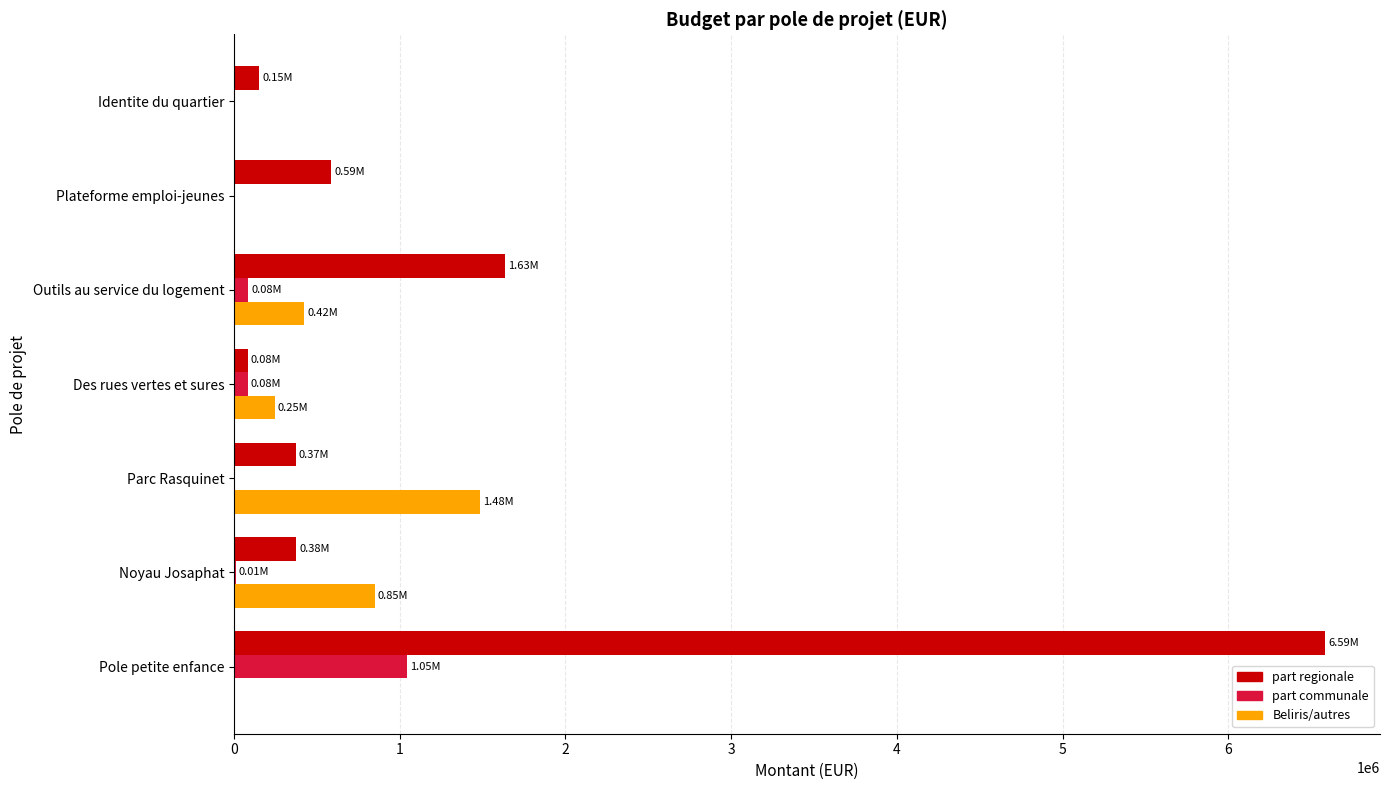

What is the maximum value for part regionale?

6585969.0